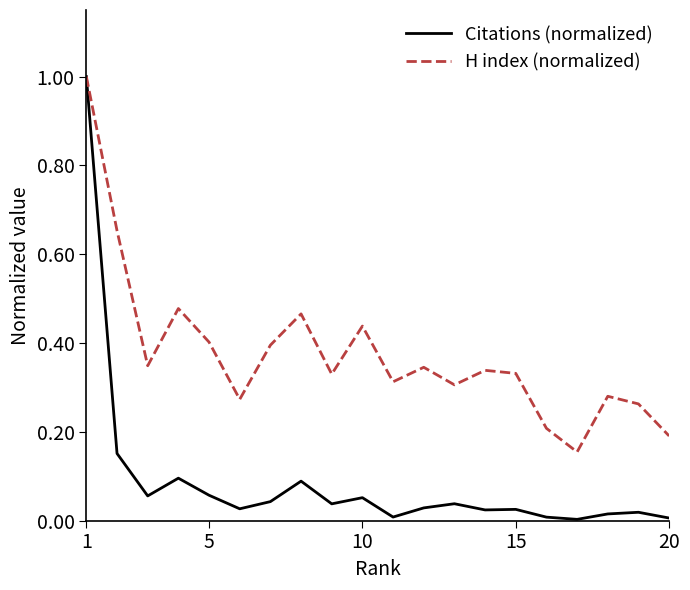

Which series has the largest total across all categories?

H index (normalized)